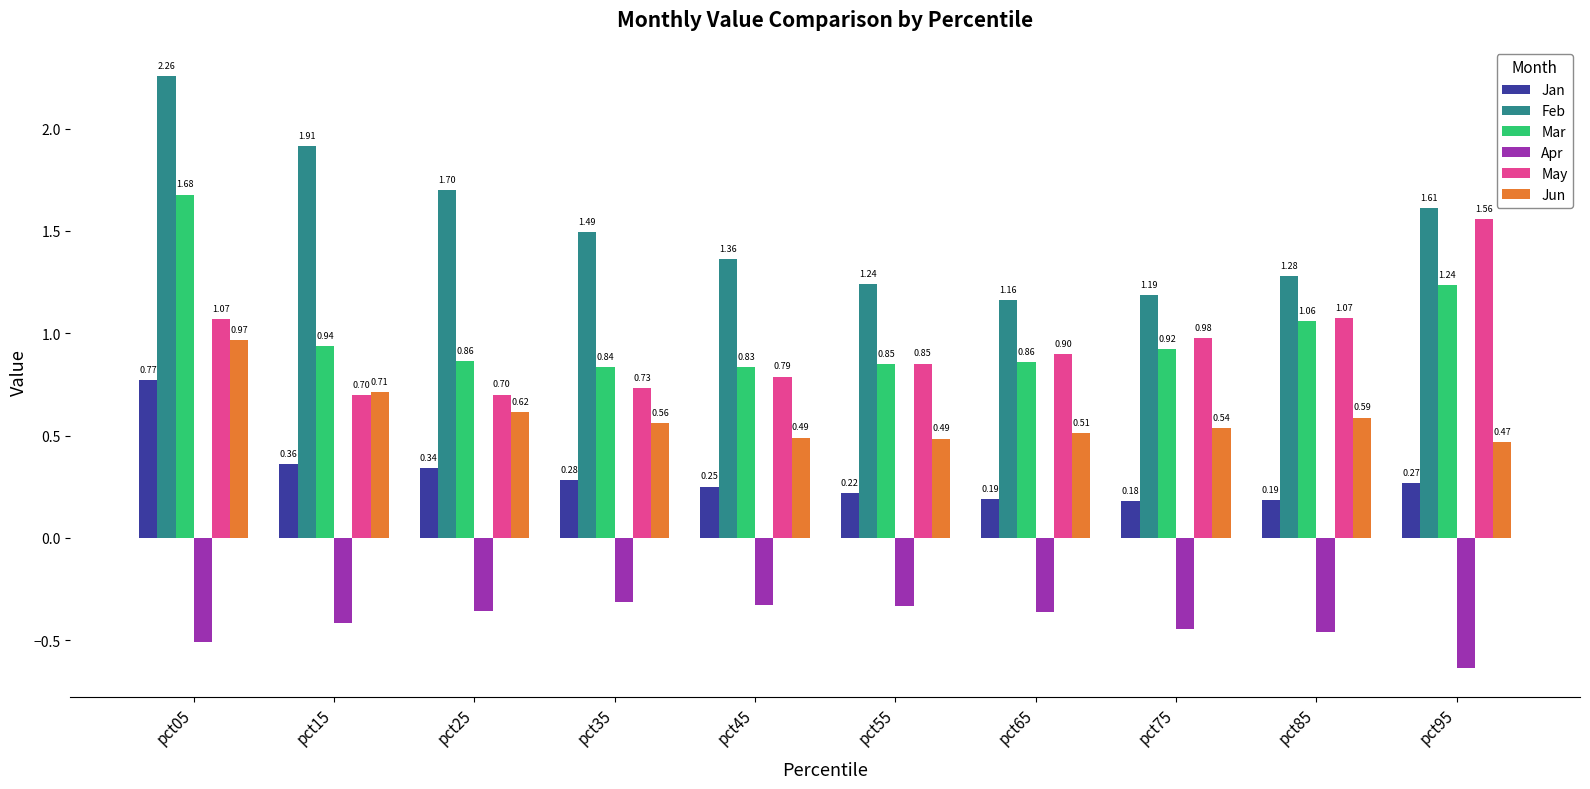

Are the bars grouped side by side (vs. stacked)?

Yes